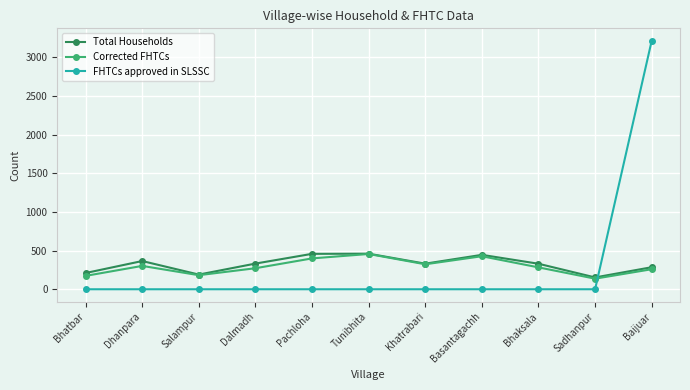

What position from the left is Dhanpara?

2